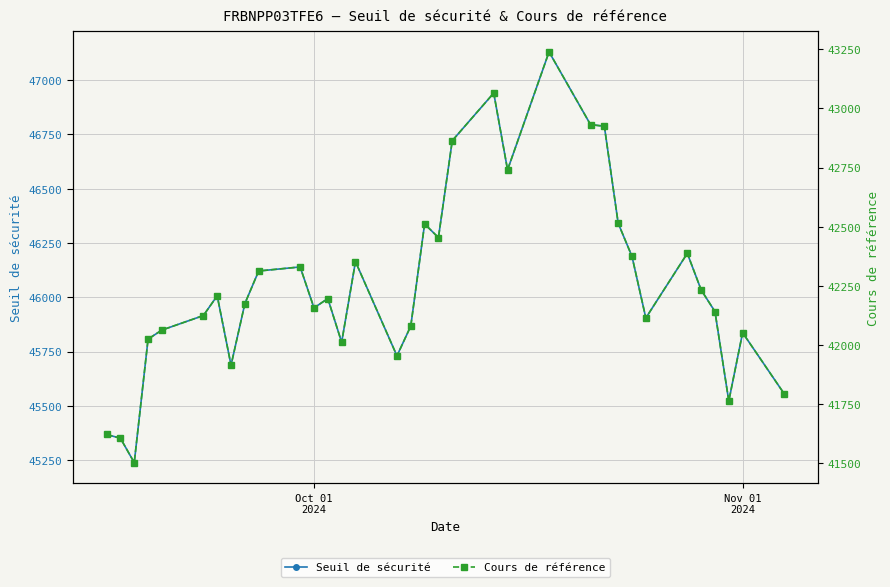

Is this an area chart (filled region under the line)?

No